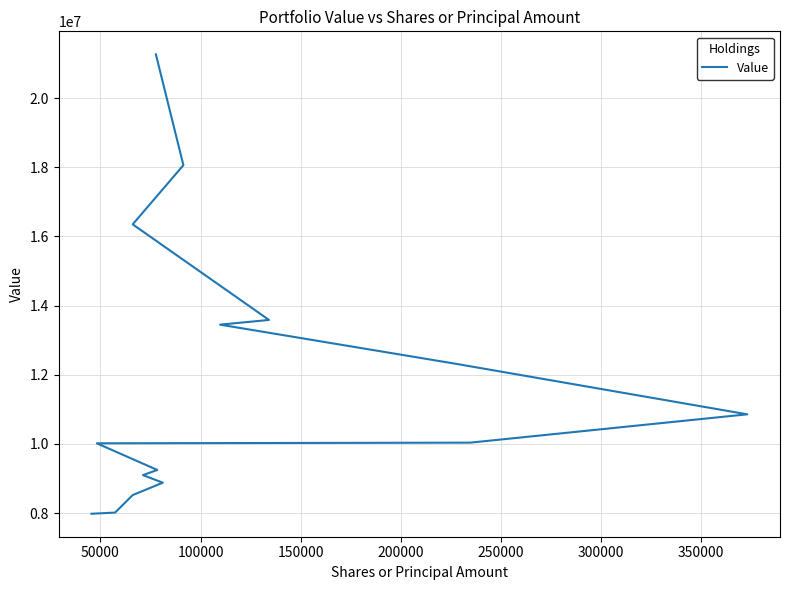

What is the sum of all values?

177643000